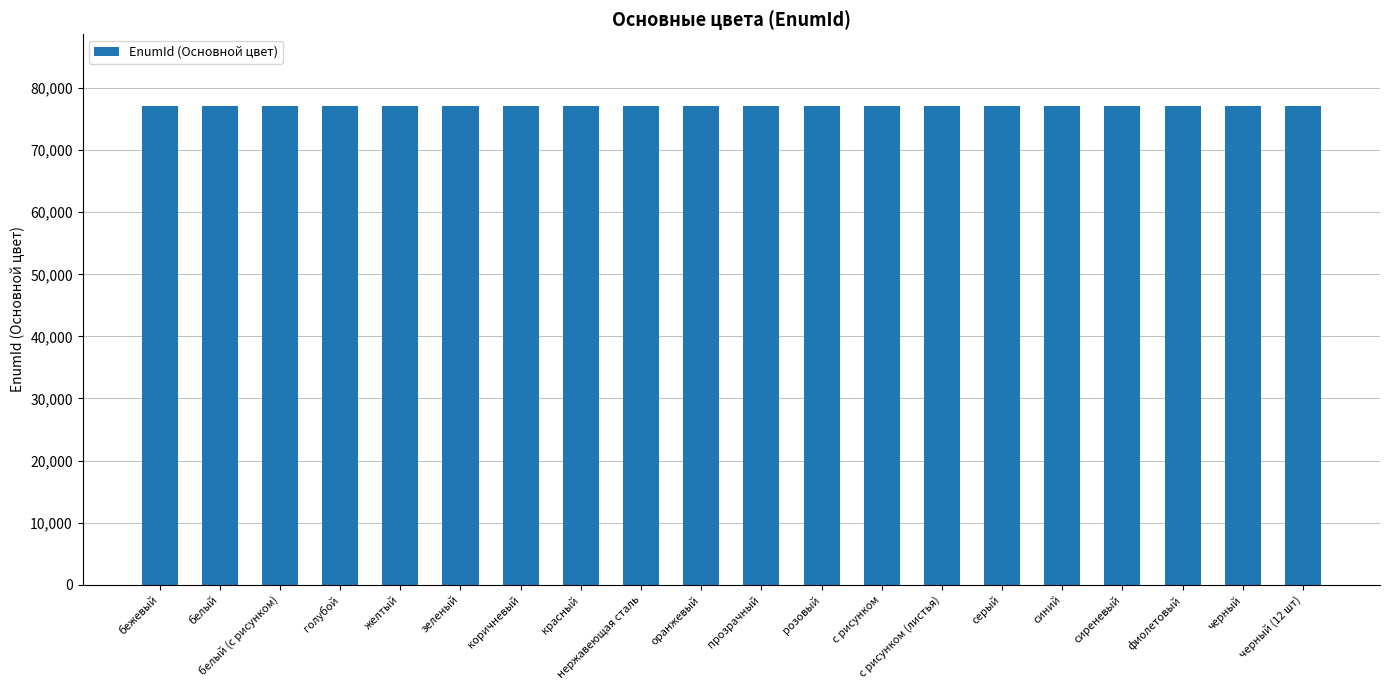

What is the minimum value shown in the chart?

77083